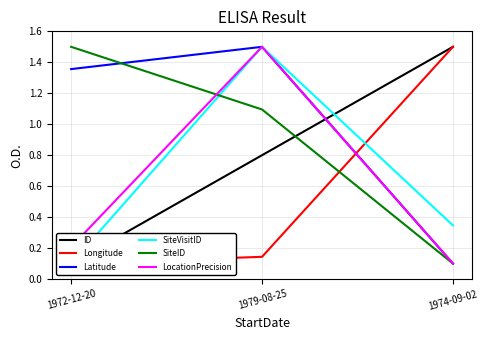

Between 1972-12-20 and 1974-09-02, which series saw the biggest shift?

ID